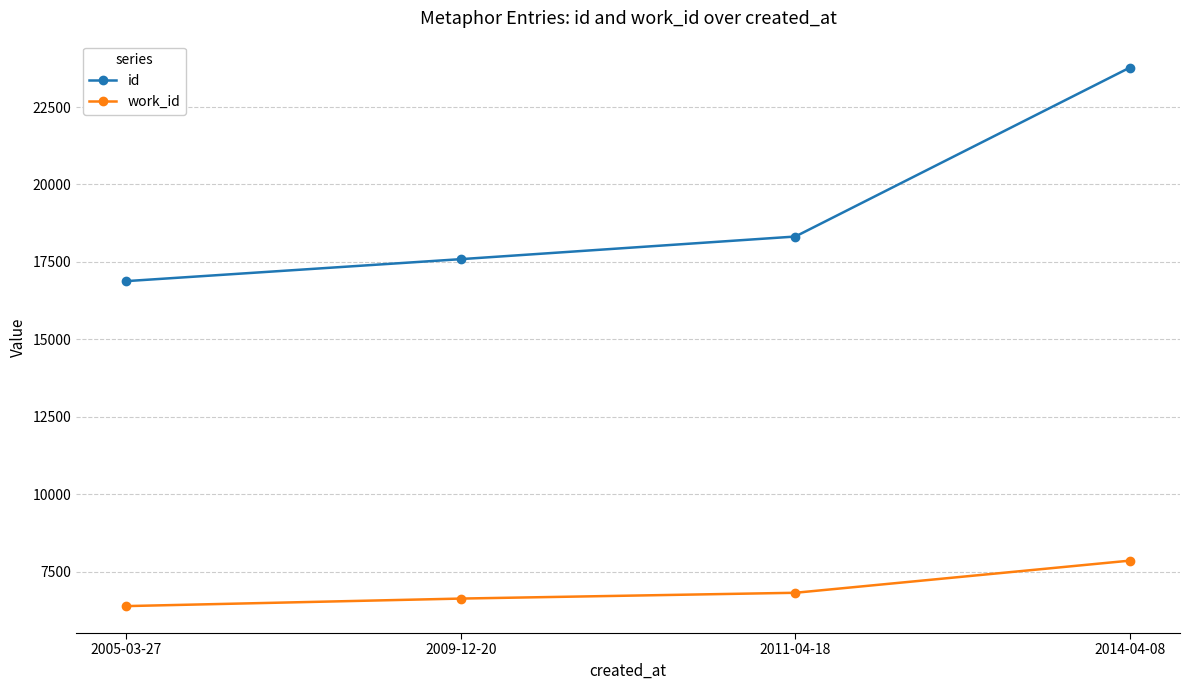

Count the id values in the range 17591 to 23772.

3